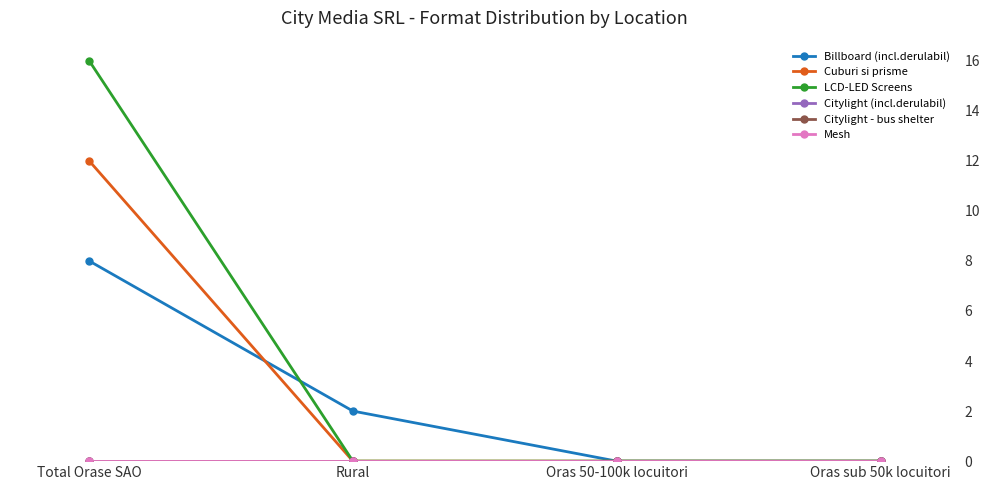

How many times do Cuburi si prisme and Billboard (incl.derulabil) cross each other?

1